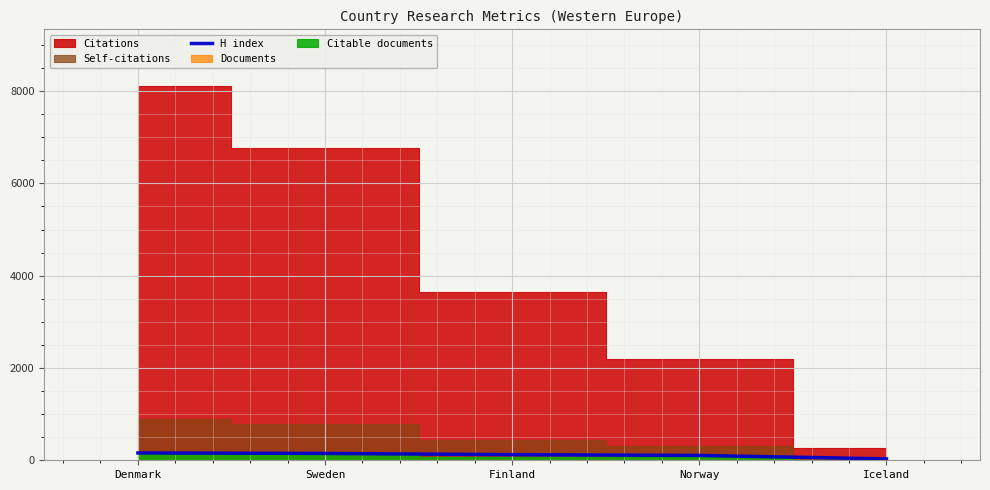

The chart shows a value of 122 at Finland. True or false?

True